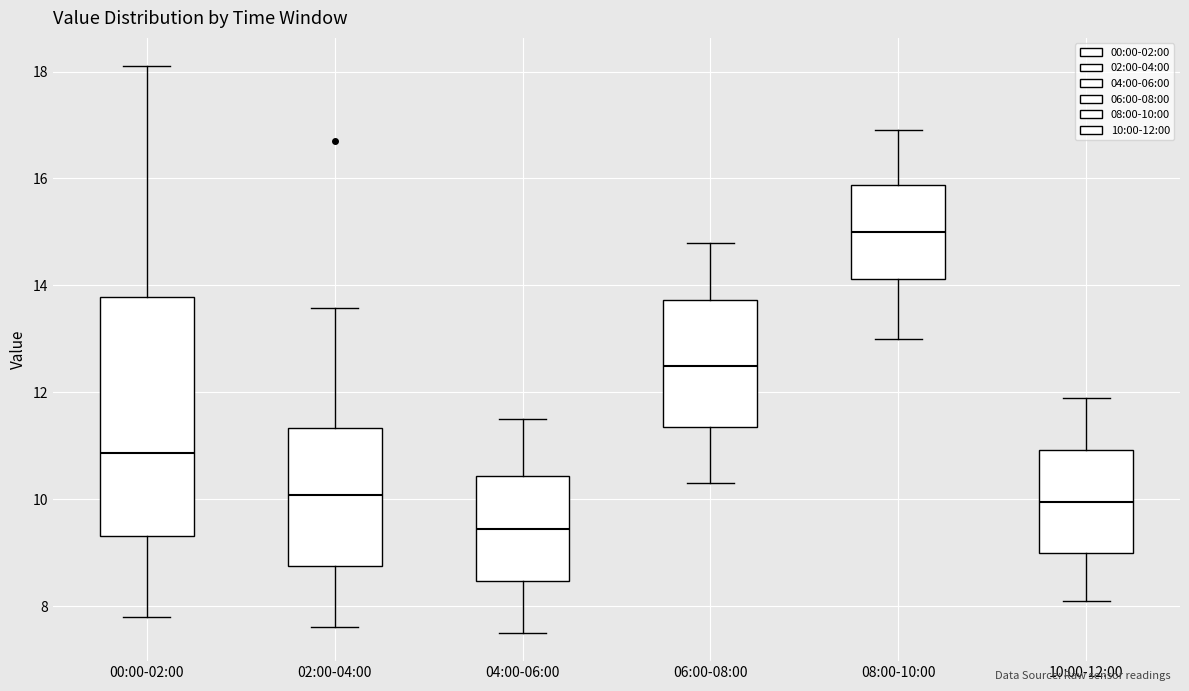

Where is the upper edge of the box for 10:00-12:00 on the y-axis? The values are not printed on the chart, so give them approximately, as read against the axis.

11.0